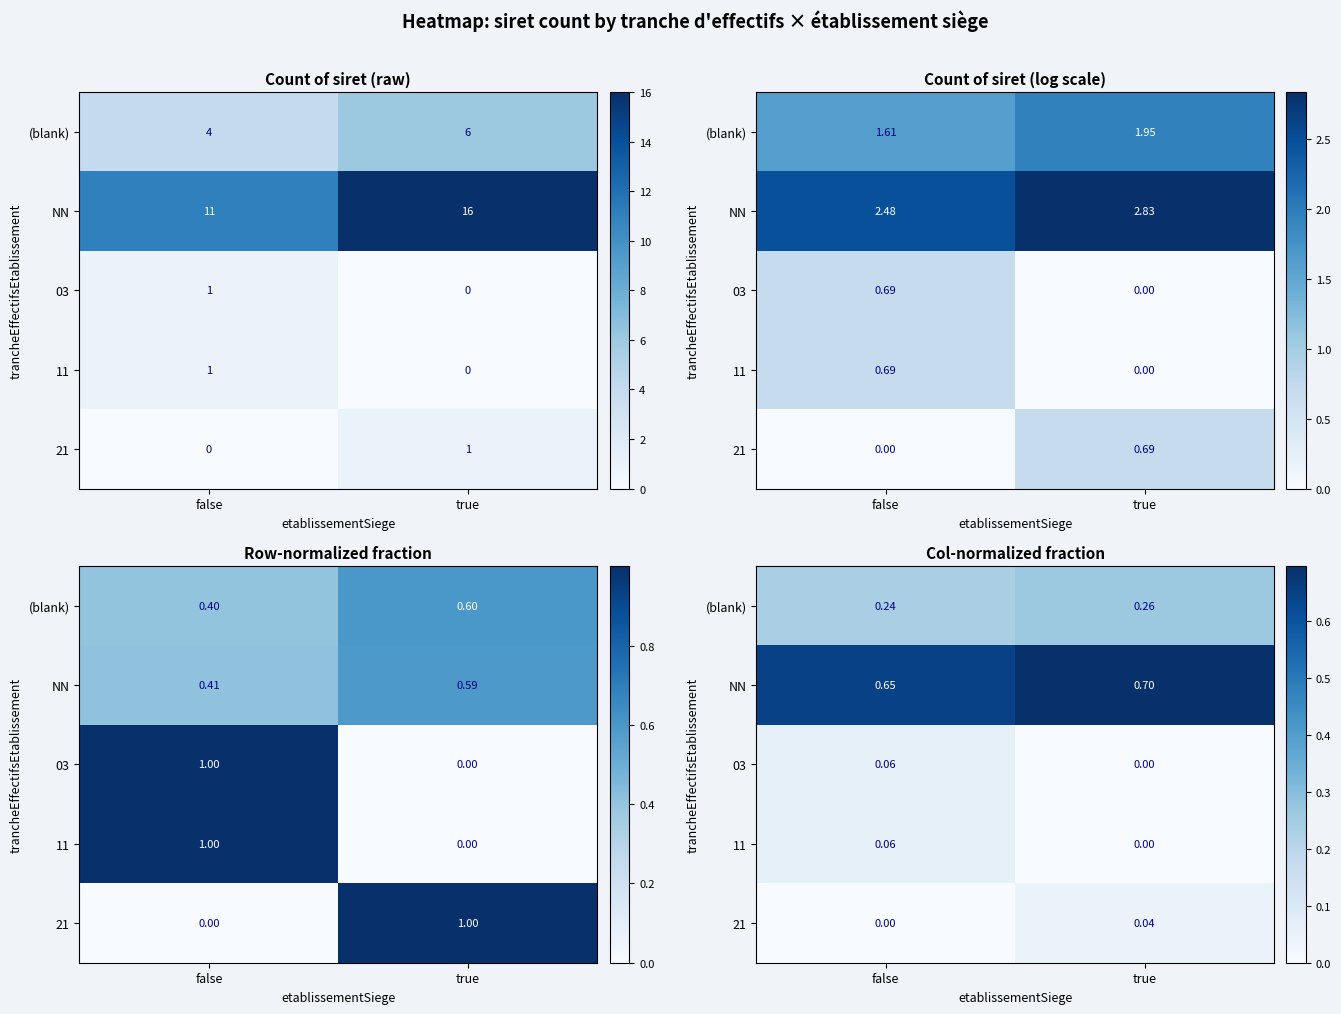

At which label does 03 reach its minimum?

true